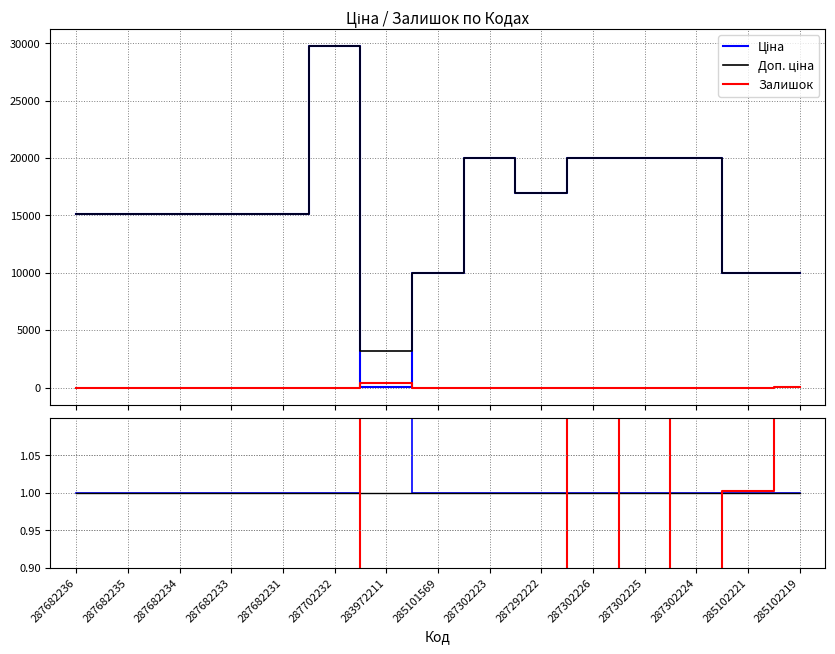

True or false: Доп. ціна and Ціна cross at least once.

False